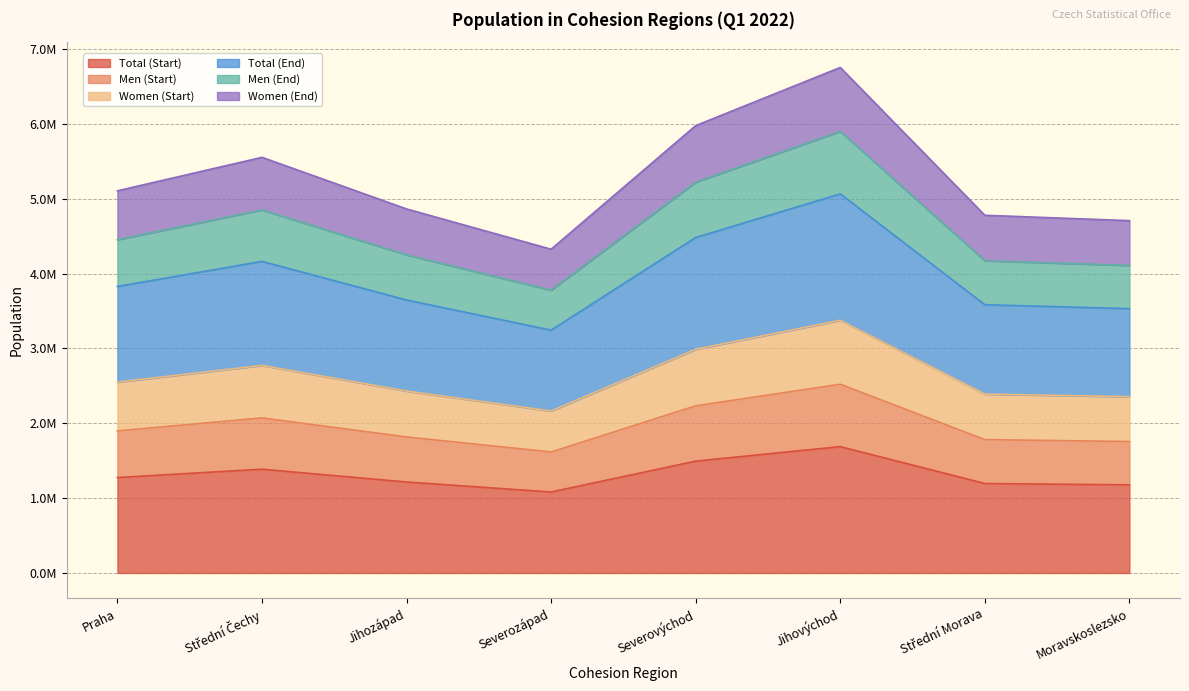

Does the chart have visible grid lines?

Yes